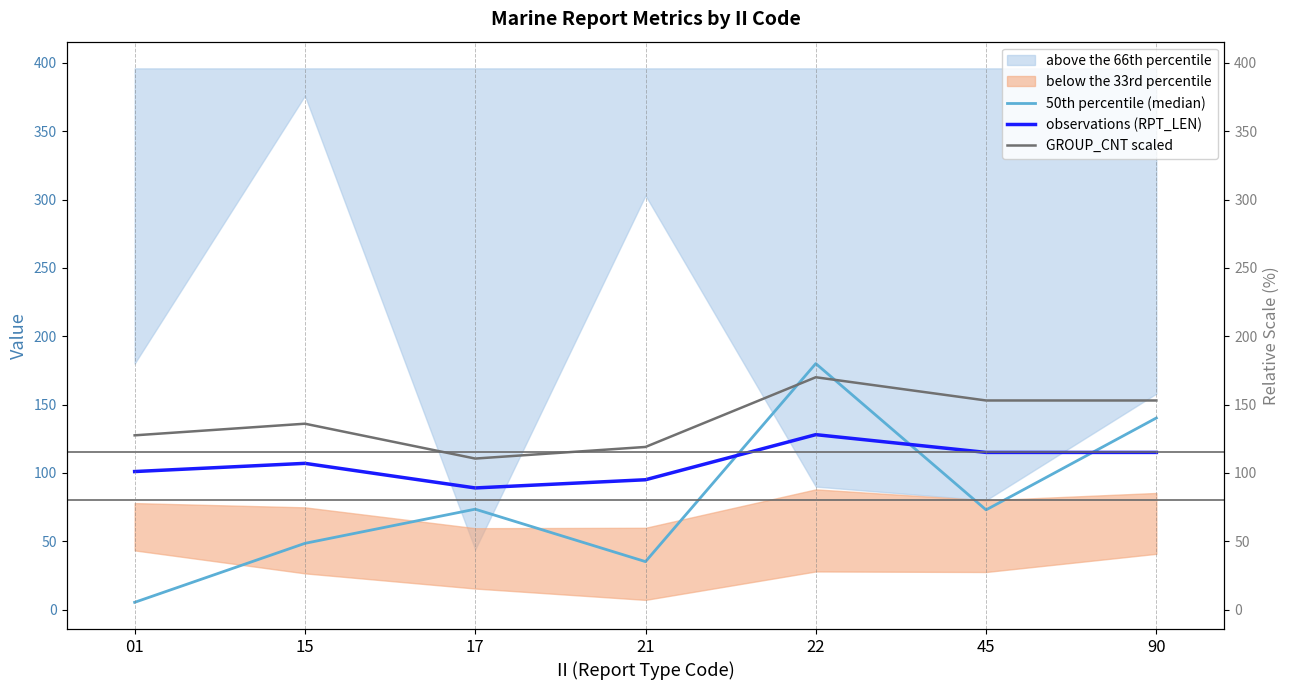

Is the value of 50th percentile (median) at 22 greater than the value of observations (RPT_LEN) at 15?

Yes